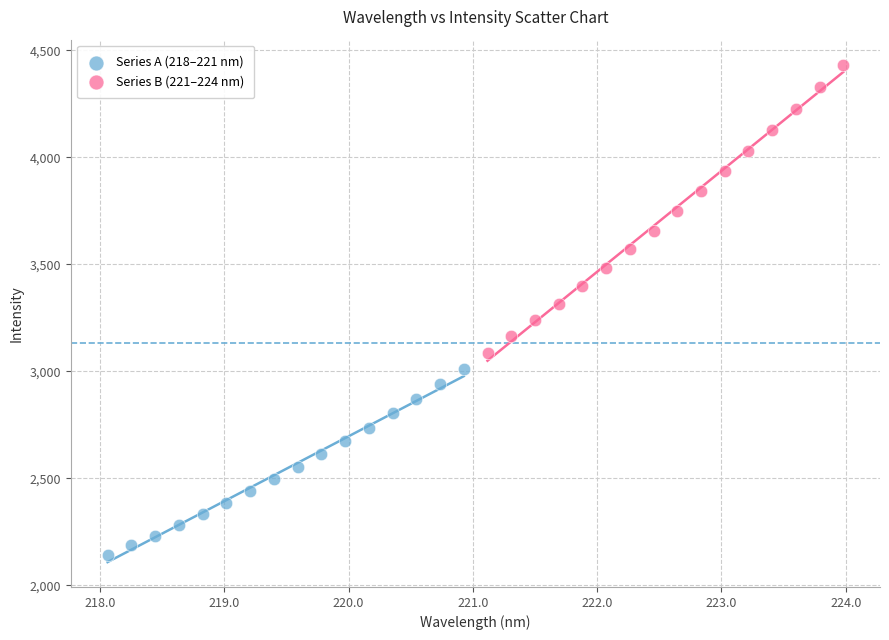

Which series reaches the minimum Y coordinate?

Series A (218–221 nm)